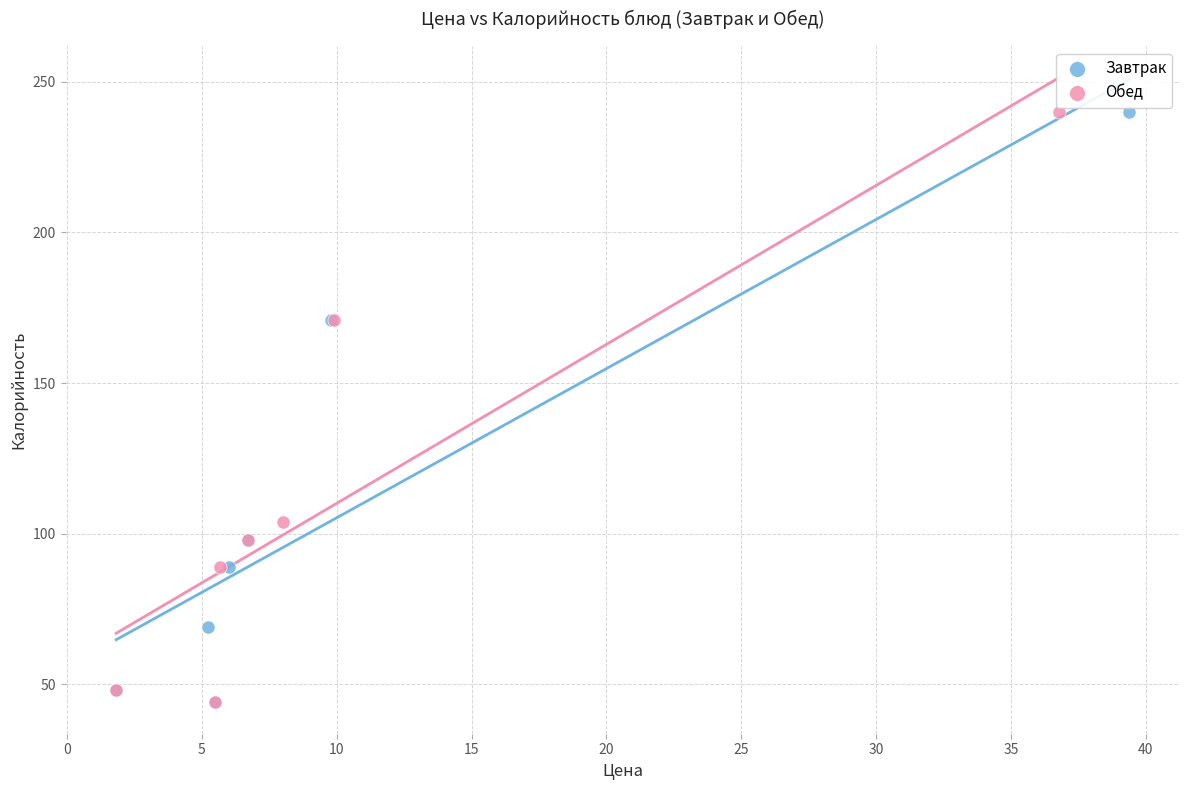

What are all the series names shown in the legend?

Завтрак, Обед